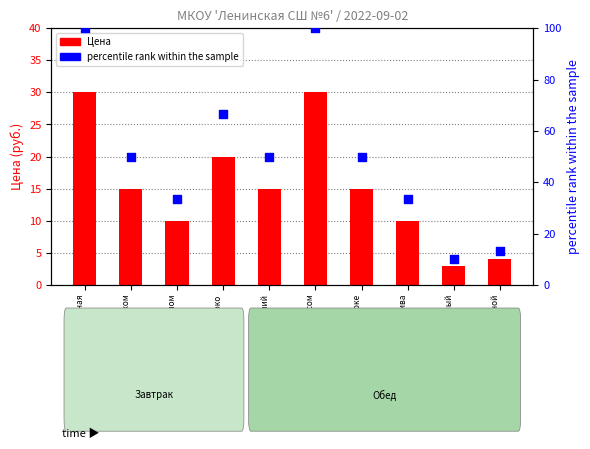

Which series has the widest spread of Y values?

percentile rank within the sample